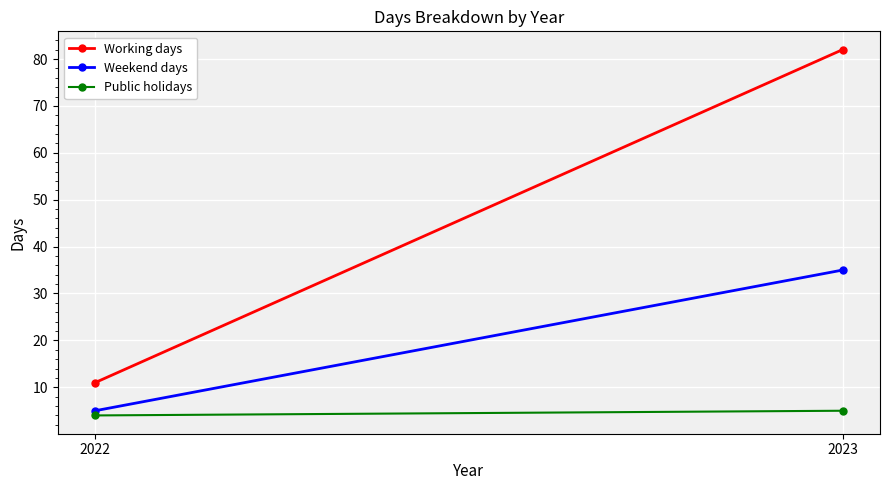

What is the difference between the highest and lowest values at 2022?

7